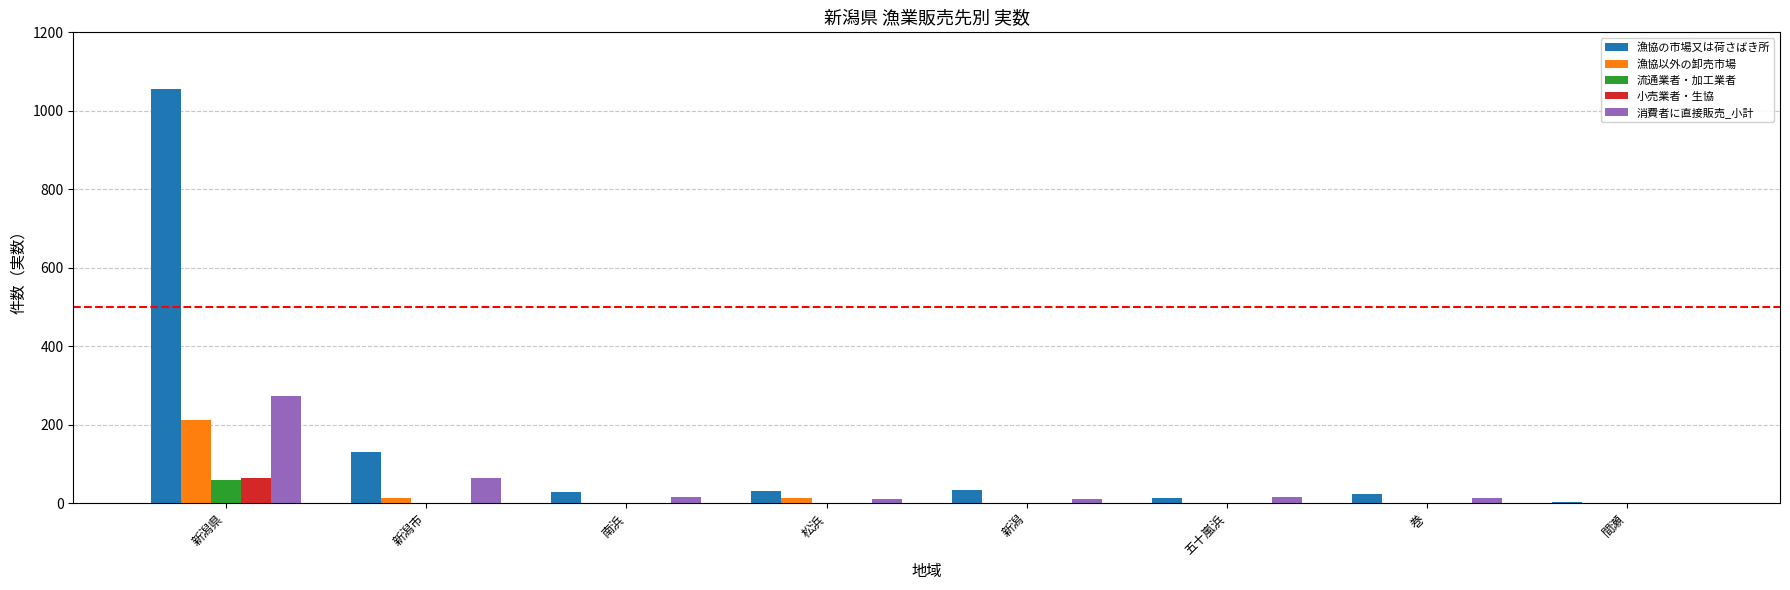

What is the maximum value for 漁協の市場又は荷さばき所?

1055